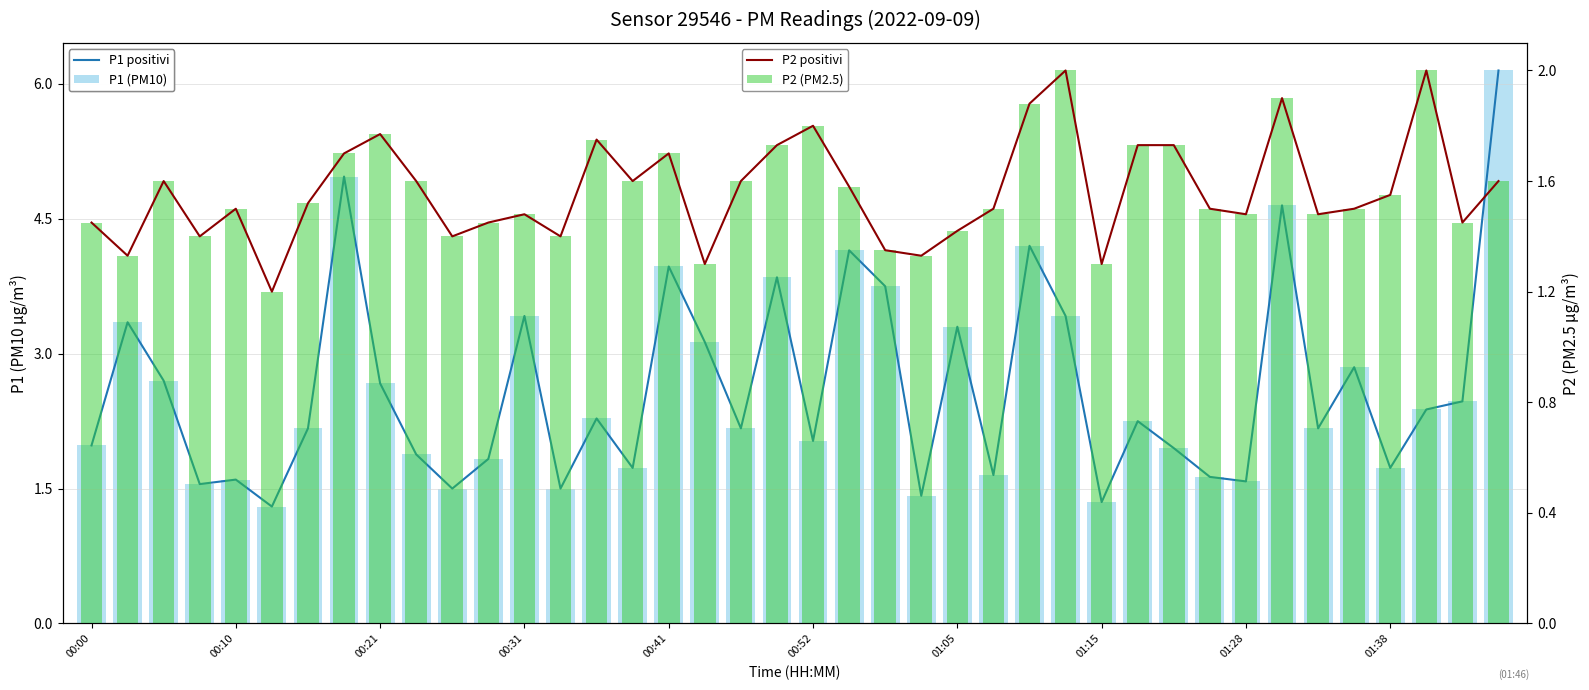

Reading left to right, extract all data points from this chart.

P1 positivi: 2.0	3.4	2.7	1.6	1.6	1.3	2.2	5.0	2.7	1.9	1.5	1.8	3.4	1.5	2.3	1.7	4.0	3.1	2.2	3.9	2.0	4.2	3.8	1.4	3.3	1.6	4.2	3.4	1.4	2.2	1.9	1.6	1.6	4.7	2.2	2.9	1.7	2.4	2.5	6.2
P1 (PM10): 2.0	3.4	2.7	1.6	1.6	1.3	2.2	5.0	2.7	1.9	1.5	1.8	3.4	1.5	2.3	1.7	4.0	3.1	2.2	3.9	2.0	4.2	3.8	1.4	3.3	1.6	4.2	3.4	1.4	2.2	1.9	1.6	1.6	4.7	2.2	2.9	1.7	2.4	2.5	6.2
P2 positivi: 1.4	1.3	1.6	1.4	1.5	1.2	1.5	1.7	1.8	1.6	1.4	1.4	1.5	1.4	1.8	1.6	1.7	1.3	1.6	1.7	1.8	1.6	1.4	1.3	1.4	1.5	1.9	2.0	1.3	1.7	1.7	1.5	1.5	1.9	1.5	1.5	1.6	2.0	1.4	1.6
P2 (PM2.5): 1.4	1.3	1.6	1.4	1.5	1.2	1.5	1.7	1.8	1.6	1.4	1.4	1.5	1.4	1.8	1.6	1.7	1.3	1.6	1.7	1.8	1.6	1.4	1.3	1.4	1.5	1.9	2.0	1.3	1.7	1.7	1.5	1.5	1.9	1.5	1.5	1.6	2.0	1.4	1.6